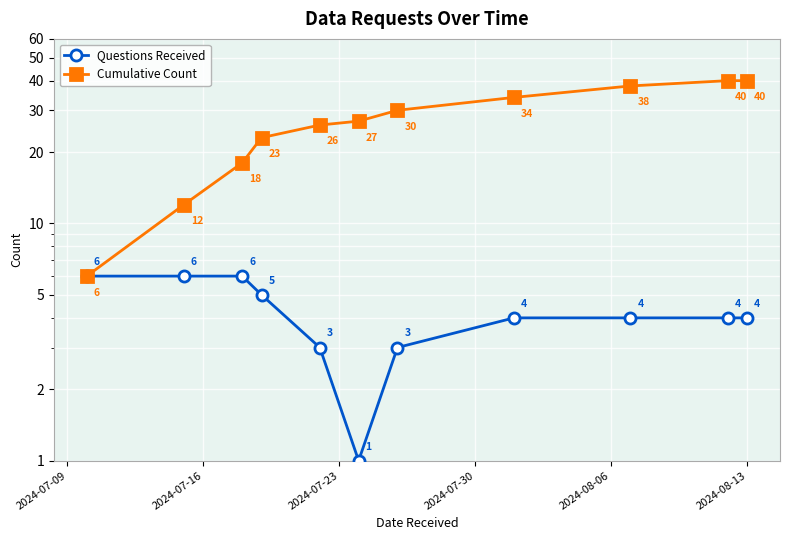

How many values in the Cumulative Count series exceed 27?

5